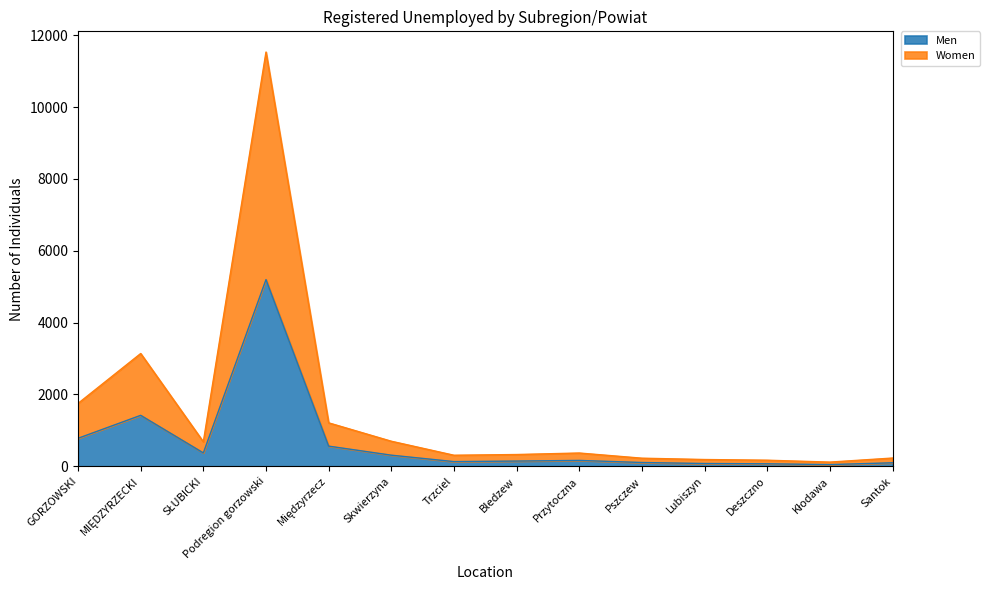

At which category is the sum across all series the highest?

Podregion gorzowski